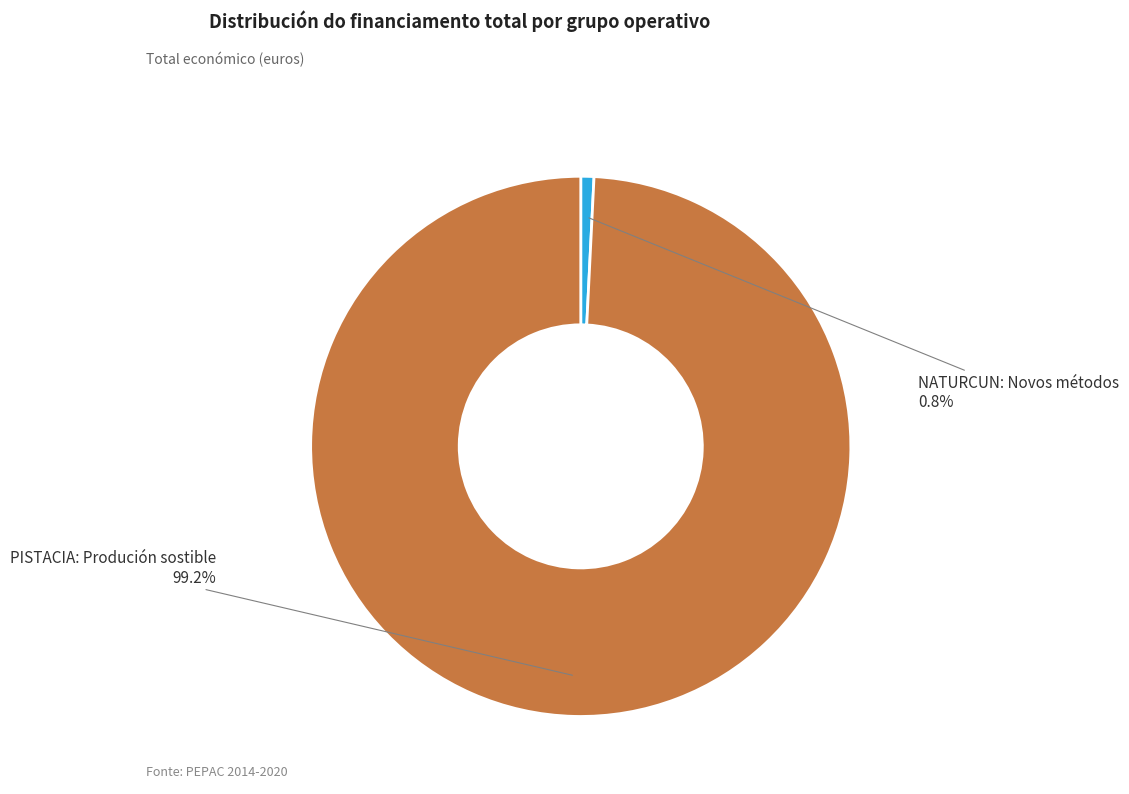

True or false: PISTACIA: Produción sostible accounts for 89% of the total.

False